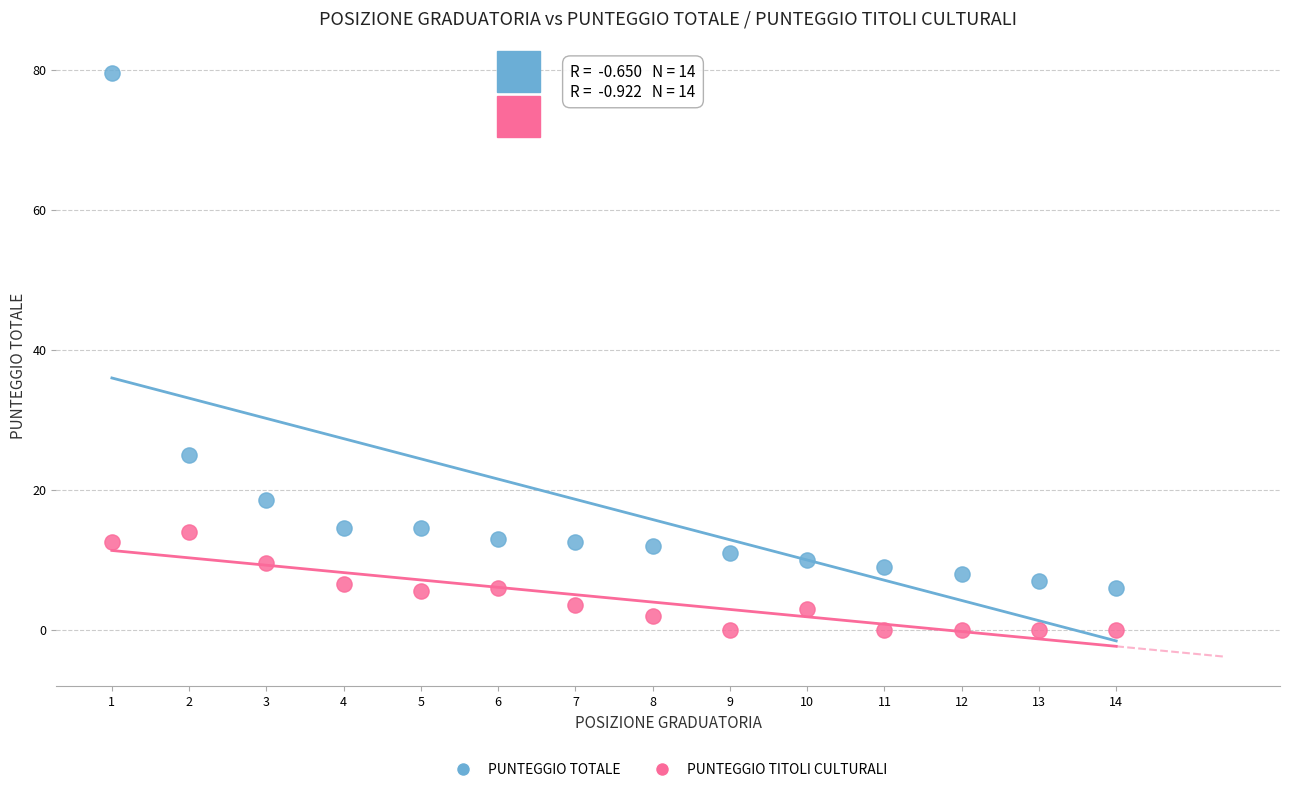

Which series has the largest Y range (max minus min)?

PUNTEGGIO TOTALE